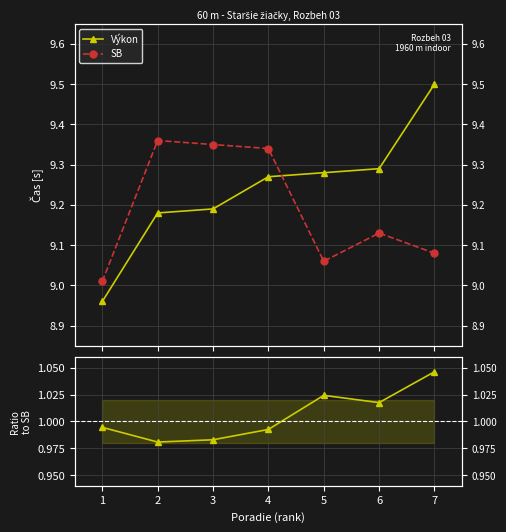

At which label is Výkon closest to 9?

1